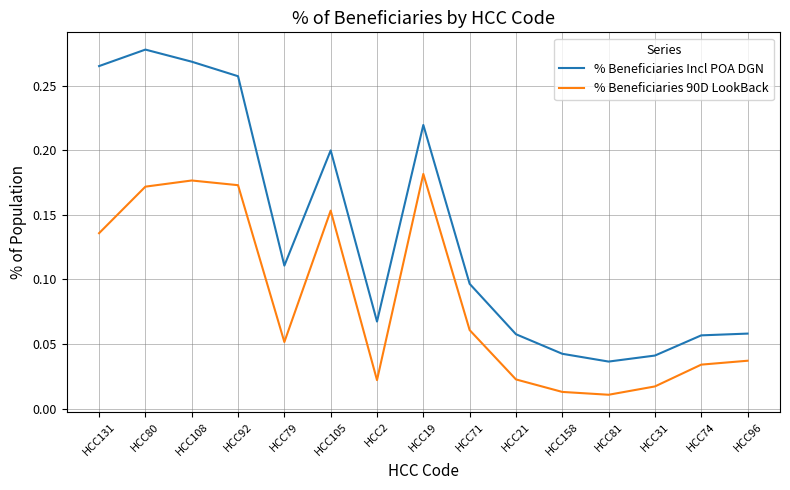

Is the value of % Beneficiaries 90D LookBack at HCC96 greater than the value of % Beneficiaries Incl POA DGN at HCC19?

No